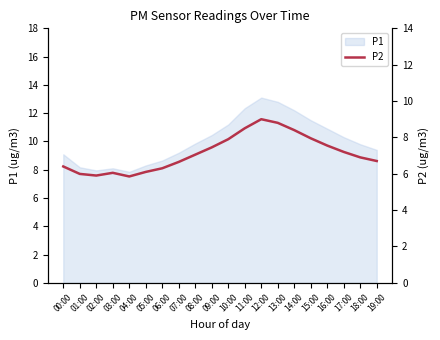

What is the minimum value shown in the chart?

5.8